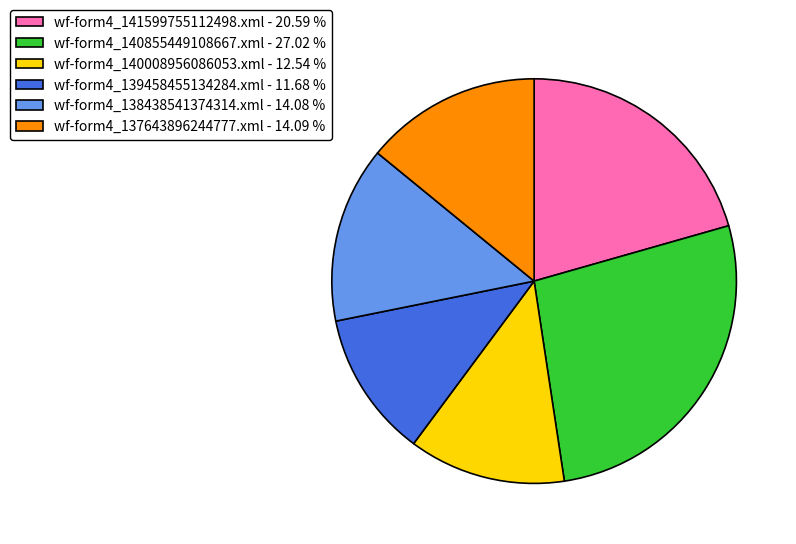

Approximately how many times larger is the value at wf-form4_140855449108667.xml compared to wf-form4_137643896244777.xml?

1.9